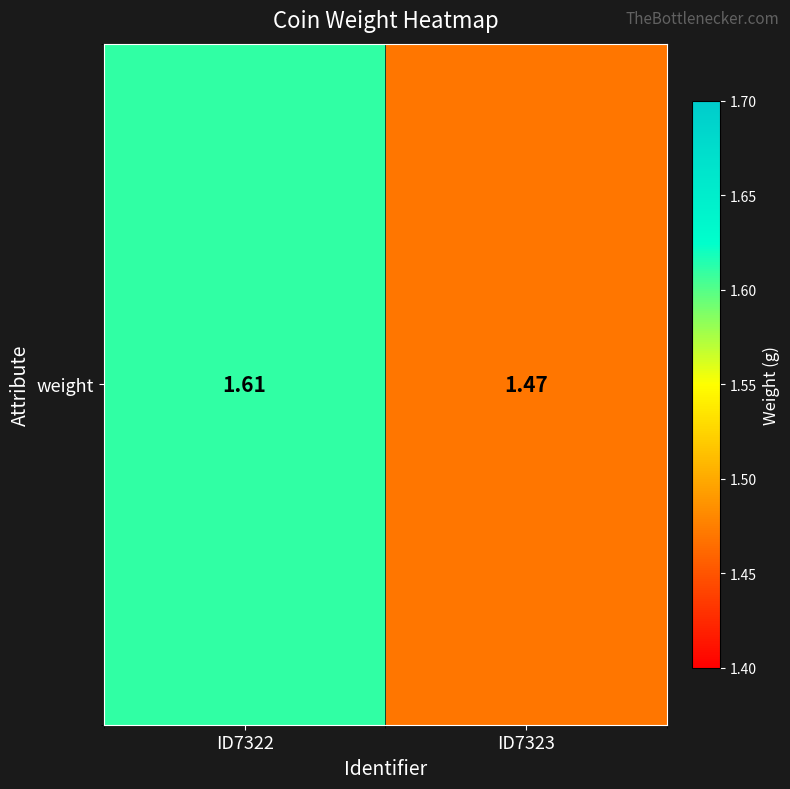

Which label corresponds to the largest value in the chart?

ID7322